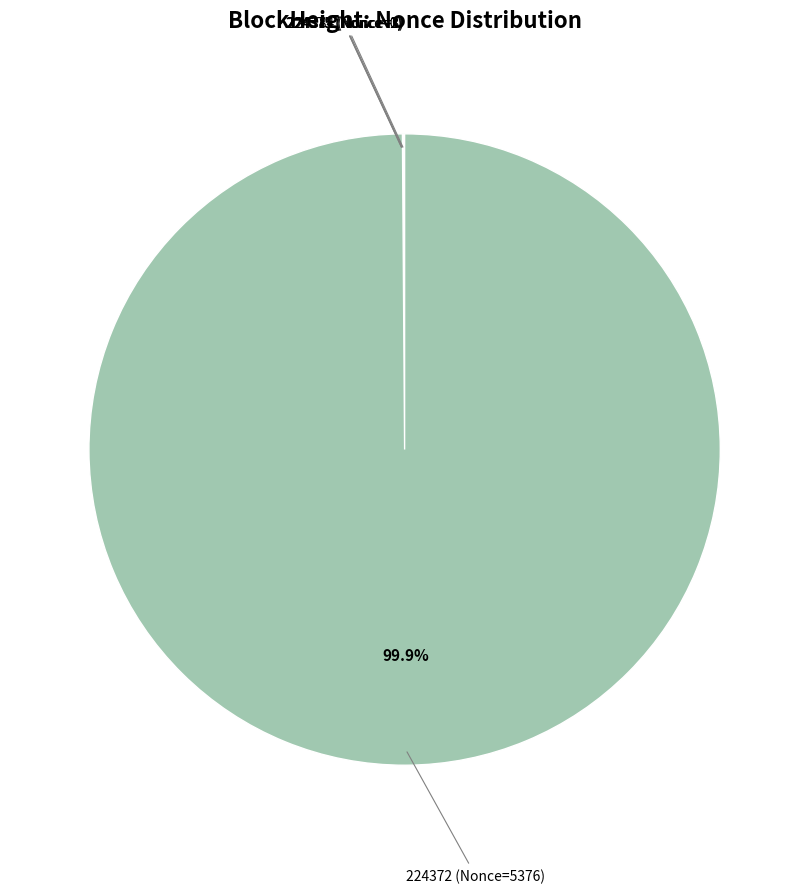

Which slice represents more than half of the pie?

224372 (Nonce=5376)